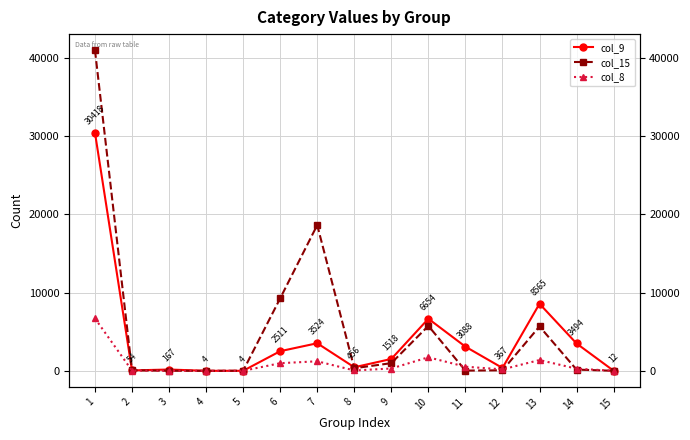

What is the sum of all col_15 values?

81912